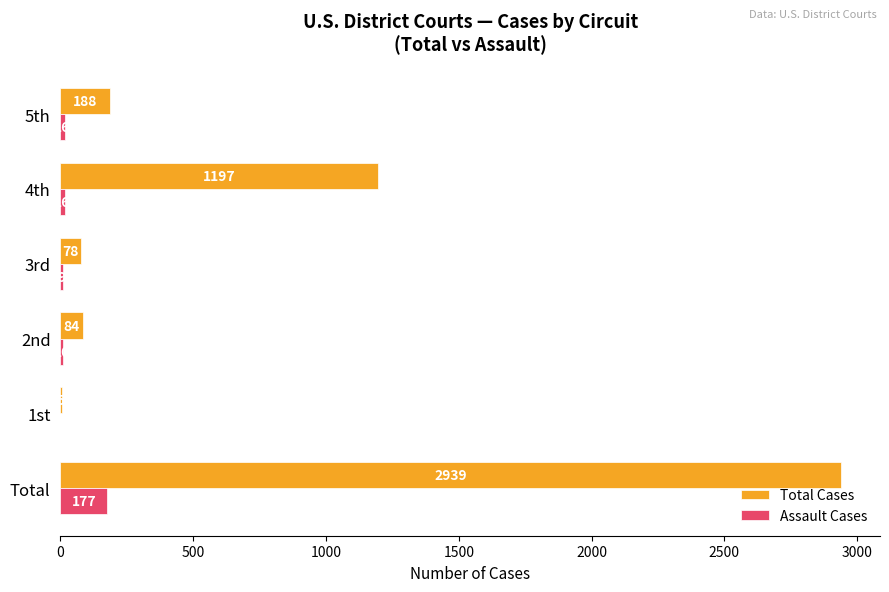

Where is Total Cases nearest to the value 1472?

4th